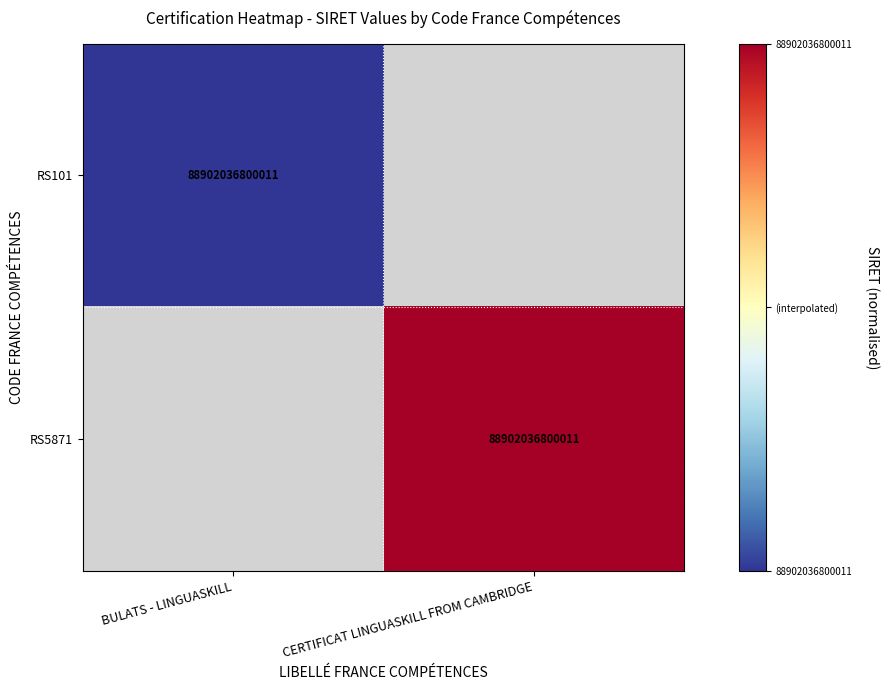

Which label corresponds to the smallest value in the chart?

BULATS - LINGUASKILL